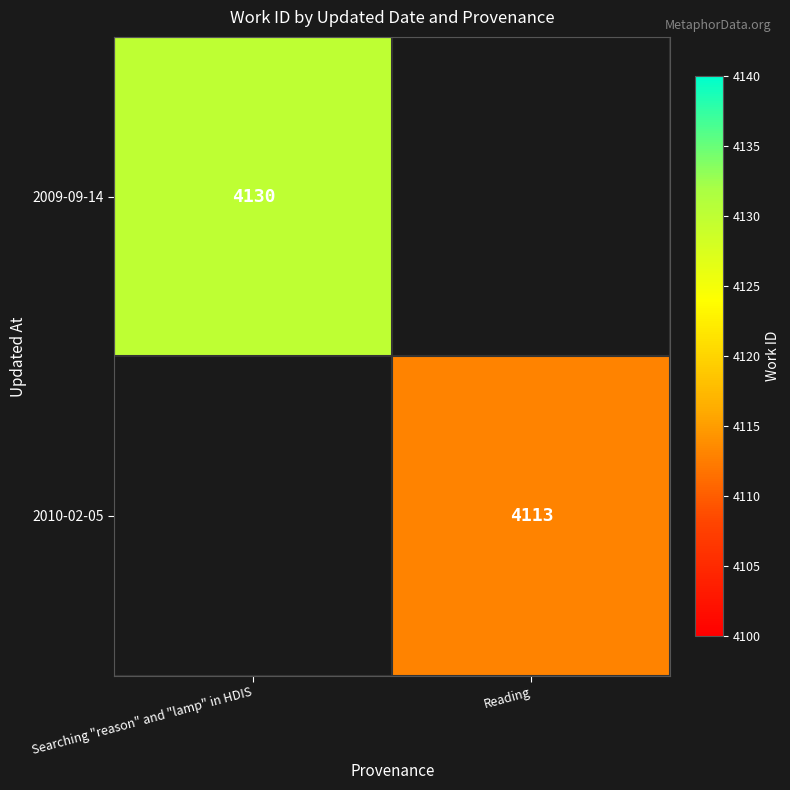

True or false: 2010-02-05 has a value of 4113 at Reading.

True